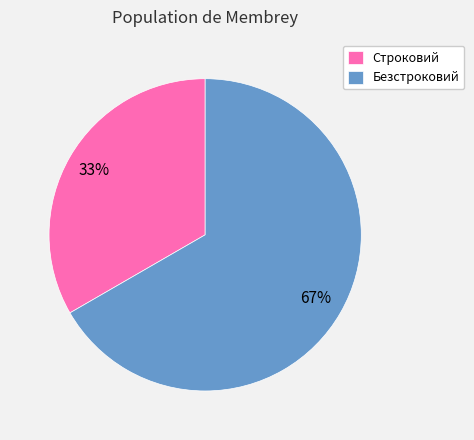

Is Строковий the majority of the pie?

No